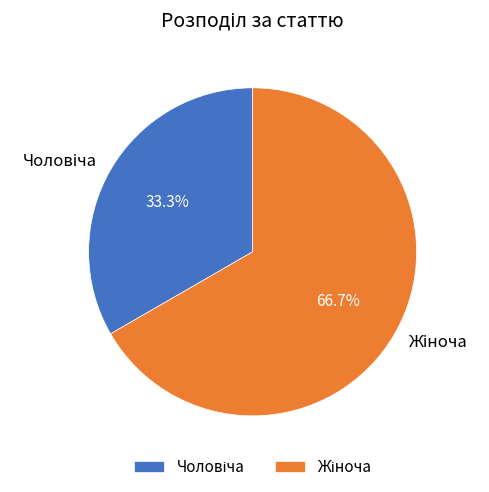

Is Жіноча the majority of the pie?

Yes